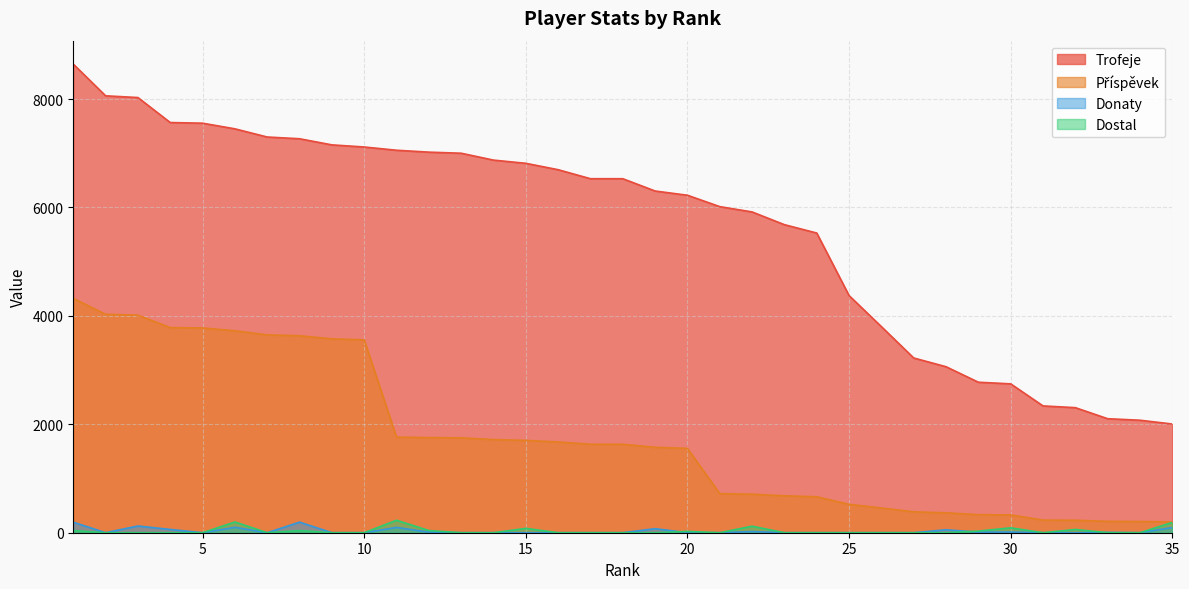

What is the spread (max minus min) of values at 31?

2339